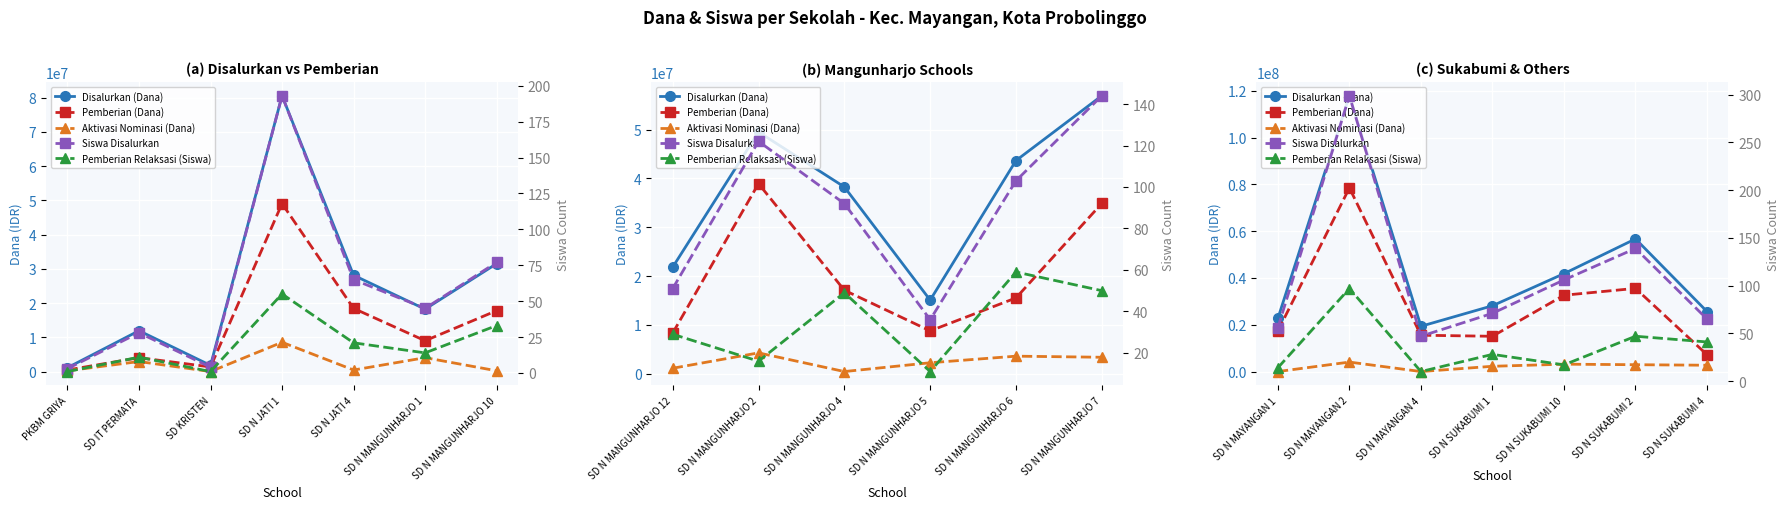

Which series has the largest range (max minus min)?

Disalurkan (Dana)